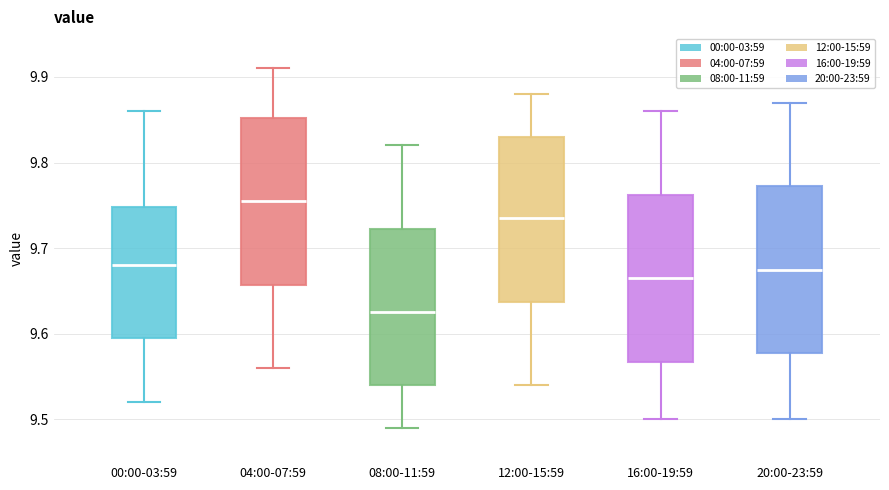

Reading left to right, transcribe this box plot: for each box, give where its median line is, the range the box spans, and where its two whiskers end, as read against the y-axis. The values are not printed on the chart, so give them approximately, as read against the axis.

00:00-03:59: median 9.68, box 9.60 to 9.75, whiskers 9.52 to 9.86
04:00-07:59: median 9.76, box 9.66 to 9.85, whiskers 9.56 to 9.91
08:00-11:59: median 9.63, box 9.54 to 9.72, whiskers 9.49 to 9.82
12:00-15:59: median 9.74, box 9.64 to 9.83, whiskers 9.54 to 9.88
16:00-19:59: median 9.67, box 9.57 to 9.76, whiskers 9.50 to 9.86
20:00-23:59: median 9.68, box 9.58 to 9.77, whiskers 9.50 to 9.87